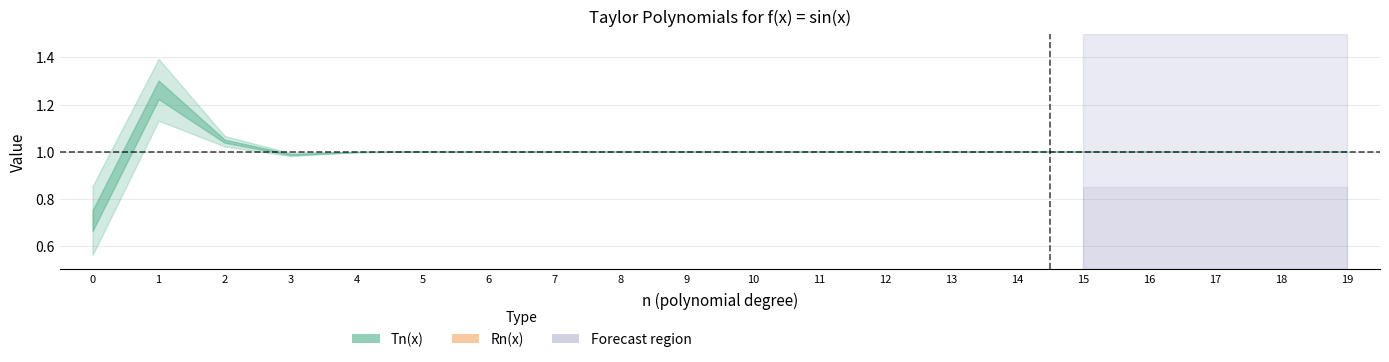

Reading left to right, transcribe all the data shown in this chart.

Tn(x): 0.7	1.3	1.0	1.0	1.0	1.0	1.0	1.0	1.0	1.0	1.0	1.0	1.0	1.0	1.0	1.0	1.0	1.0	1.0	1.0
Rn(x): 0.3	-0.3	-0.0	0.0	0.0	-0.0	-0.0	0.0	0.0	-0.0	-0.0	0.0	0.0	-0.0	-0.0	0.0	0.0	0.0	0.0	0.0